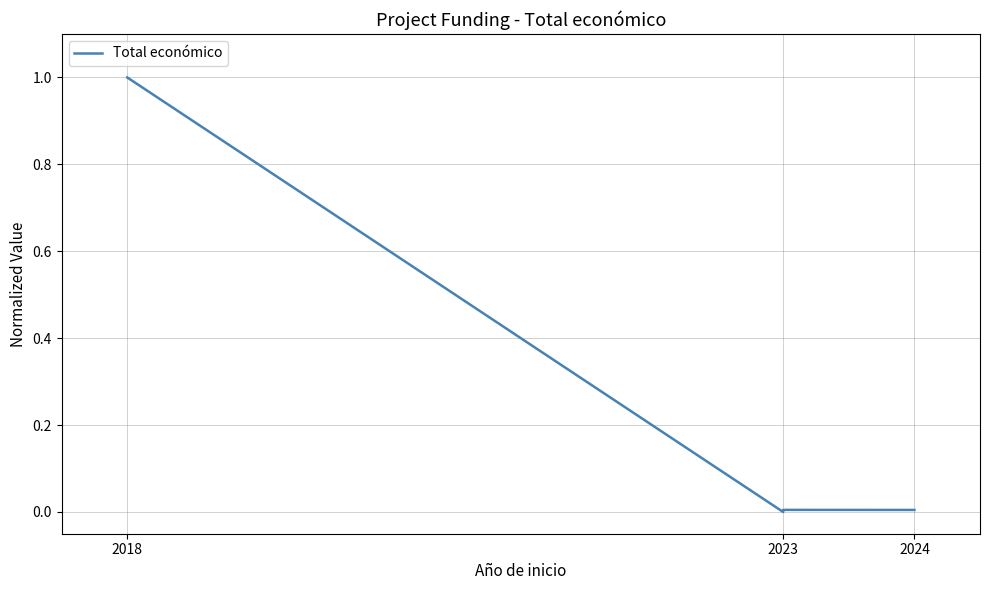

True or false: the data shows 0.0 at 2024.

False